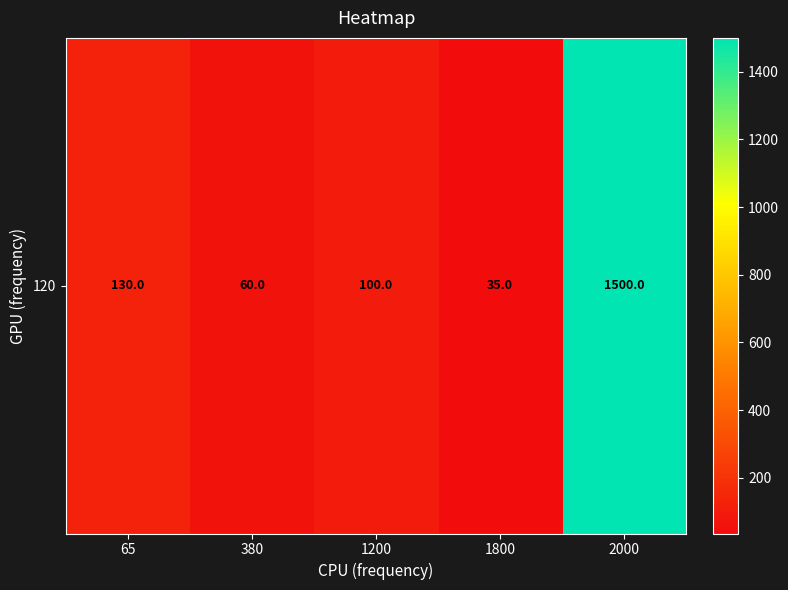

What is the difference between the second highest and second lowest values?

70